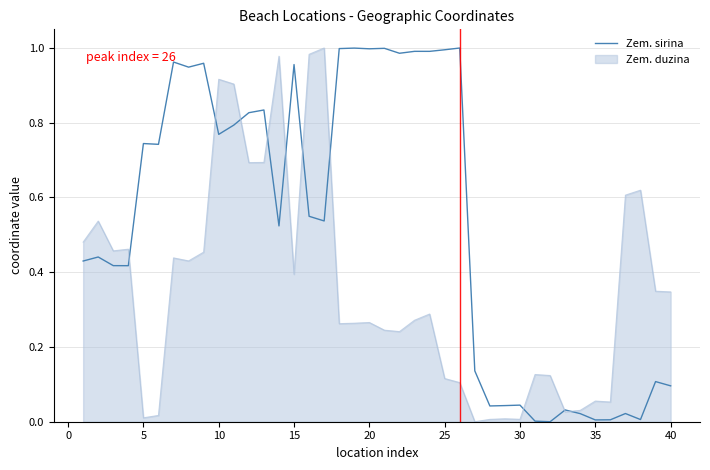

How many distinct data groups are displayed?

2